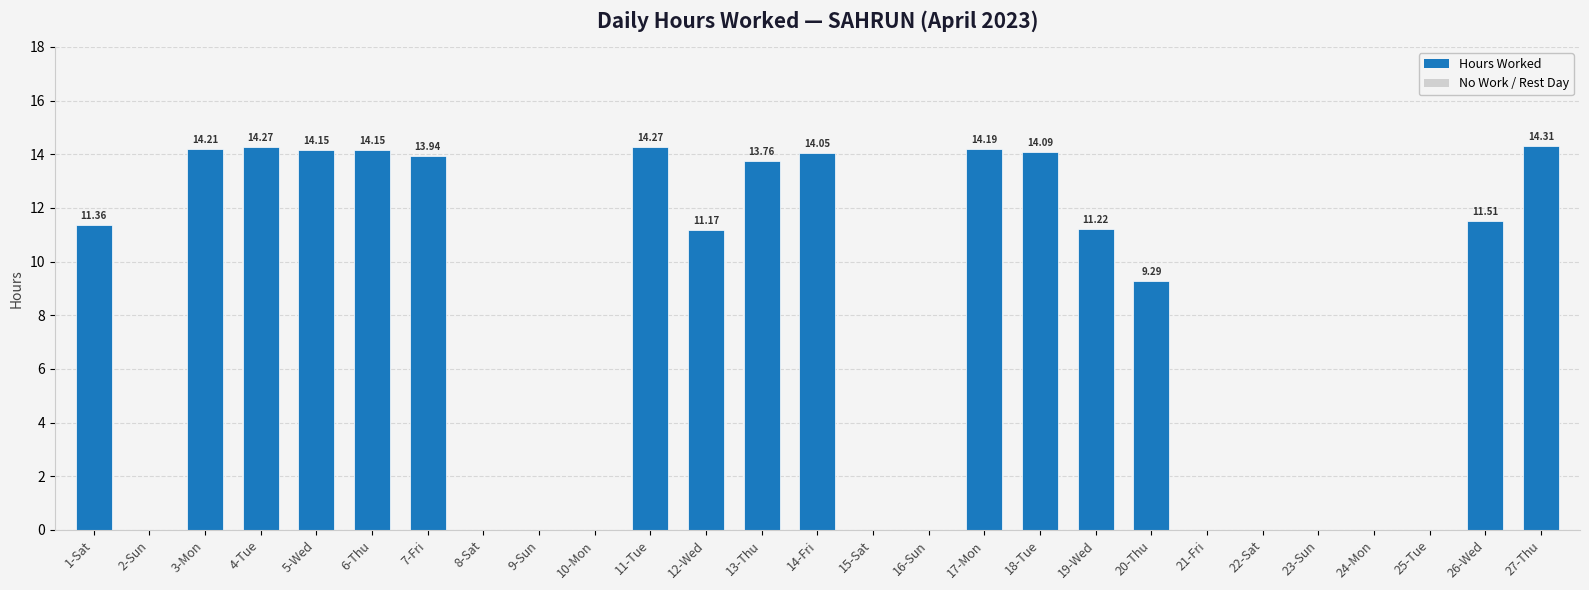

What is the difference between the values at 4-Tue and 23-Sun?

14.3